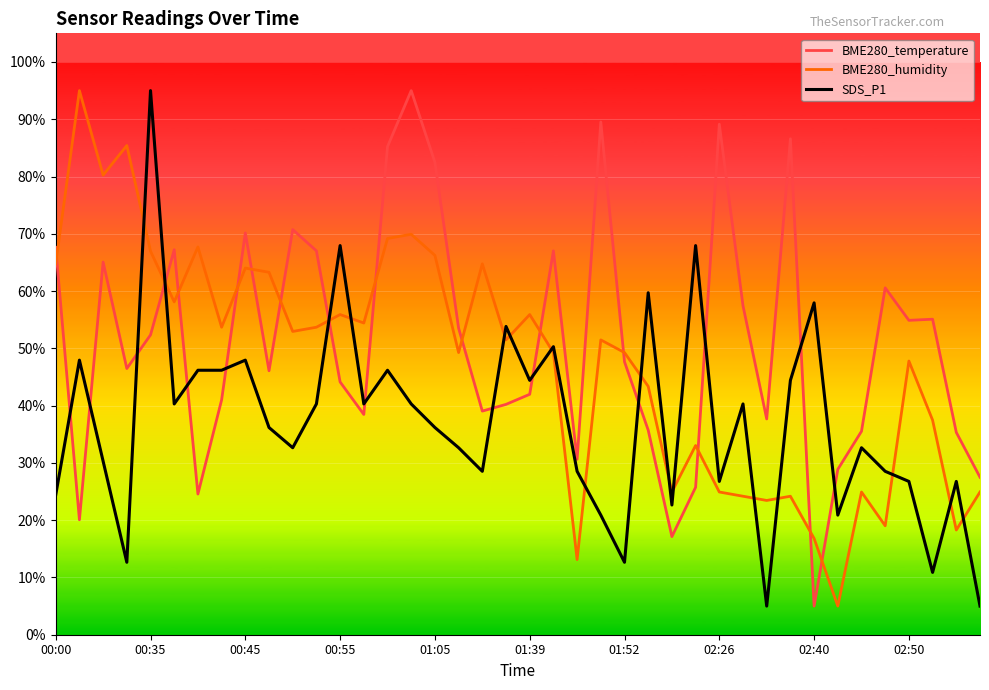

What are all the series names shown in the legend?

BME280_temperature, BME280_humidity, SDS_P1